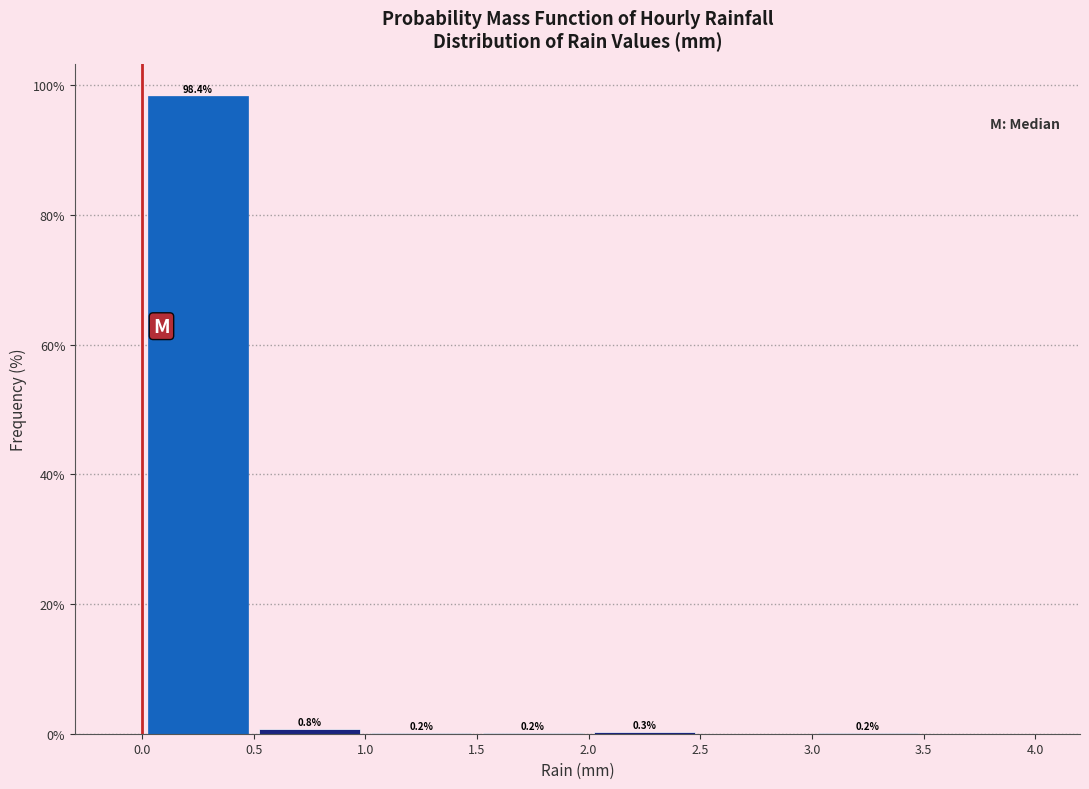

Which range on the x-axis has the tallest bar?

0.0 to 0.5